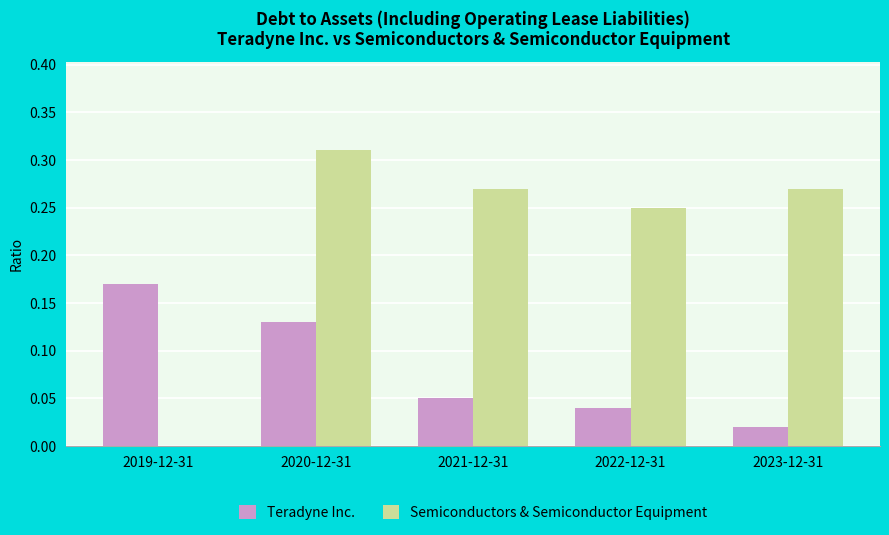

Which series changed the most between 2020-12-31 and 2022-12-31?

Teradyne Inc.